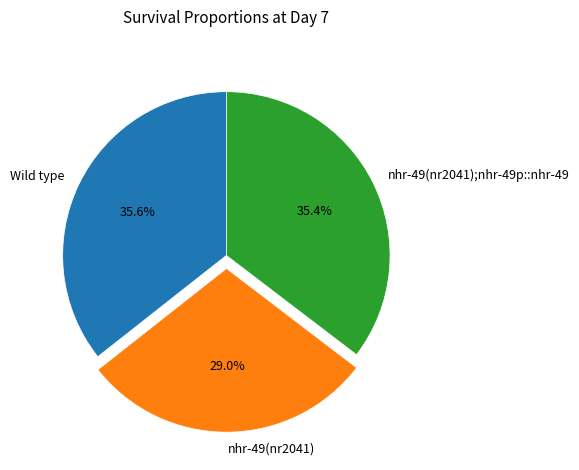

To the nearest percent, what percentage of the pie is Wild type?

36%